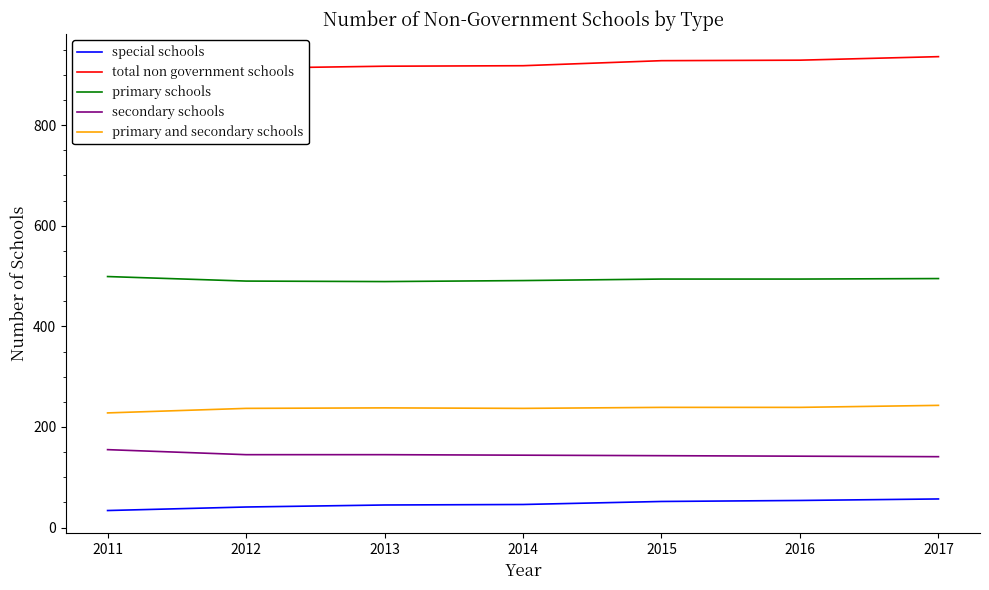

True or false: special schools and total non government schools cross at least once.

False